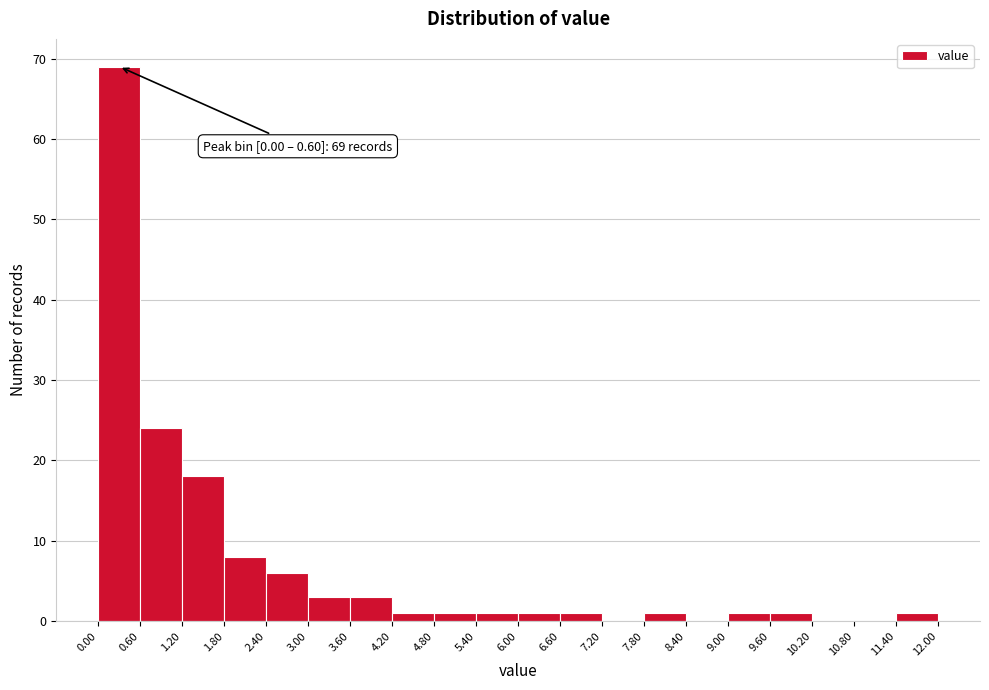

Which range on the x-axis has the tallest bar?

0.00 to 0.60